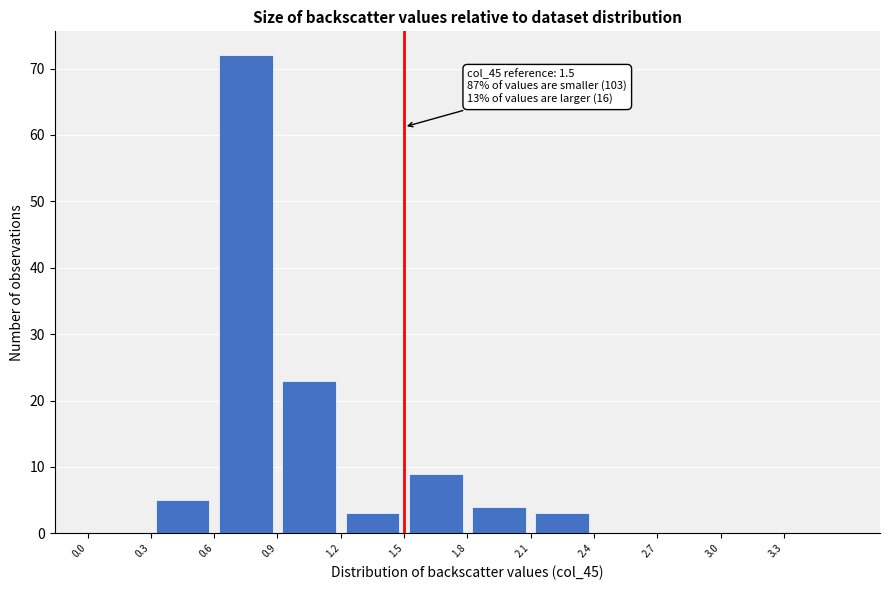

Over which range of the x-axis is the bar tallest?

0.6 to 0.9